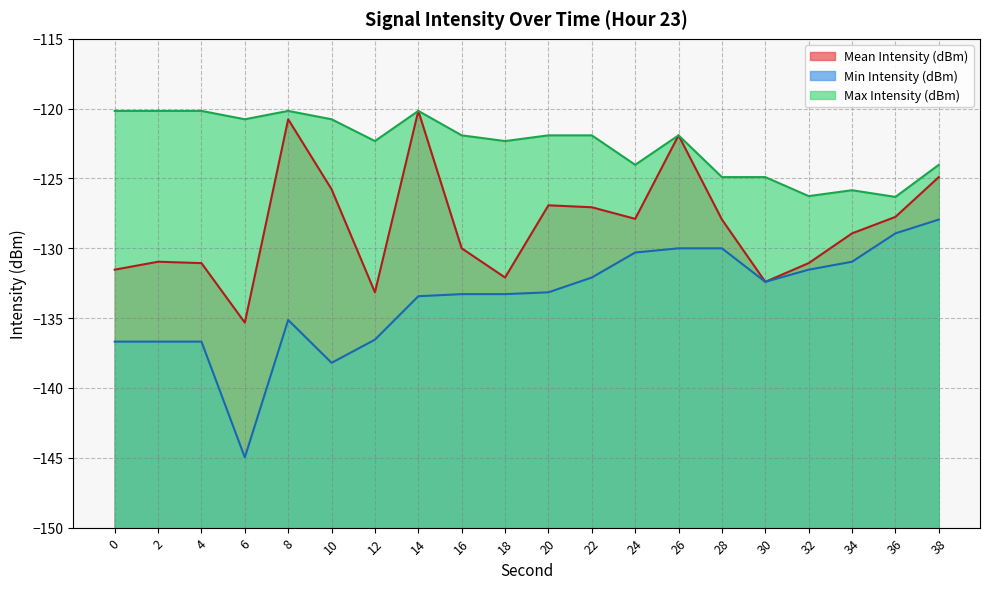

True or false: Mean Intensity (dBm) and Max Intensity (dBm) cross at least once.

False